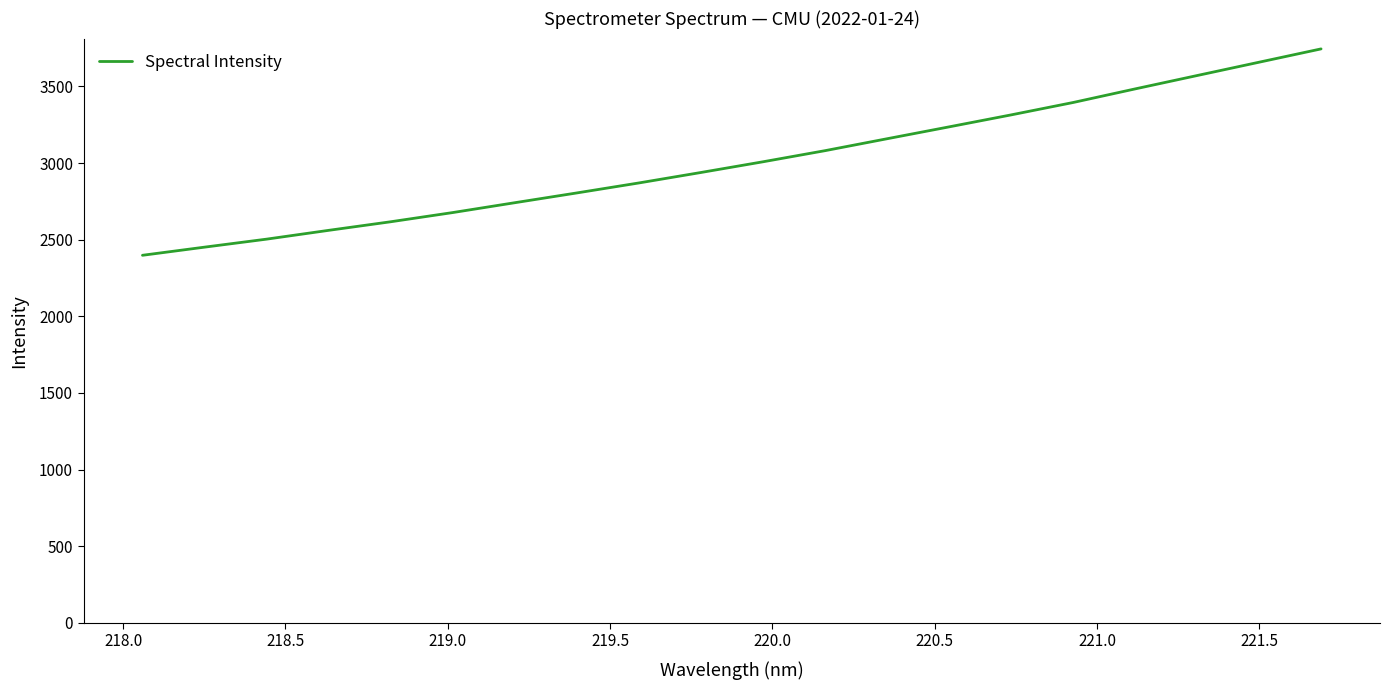

What is the maximum value shown in the chart?

3745.4